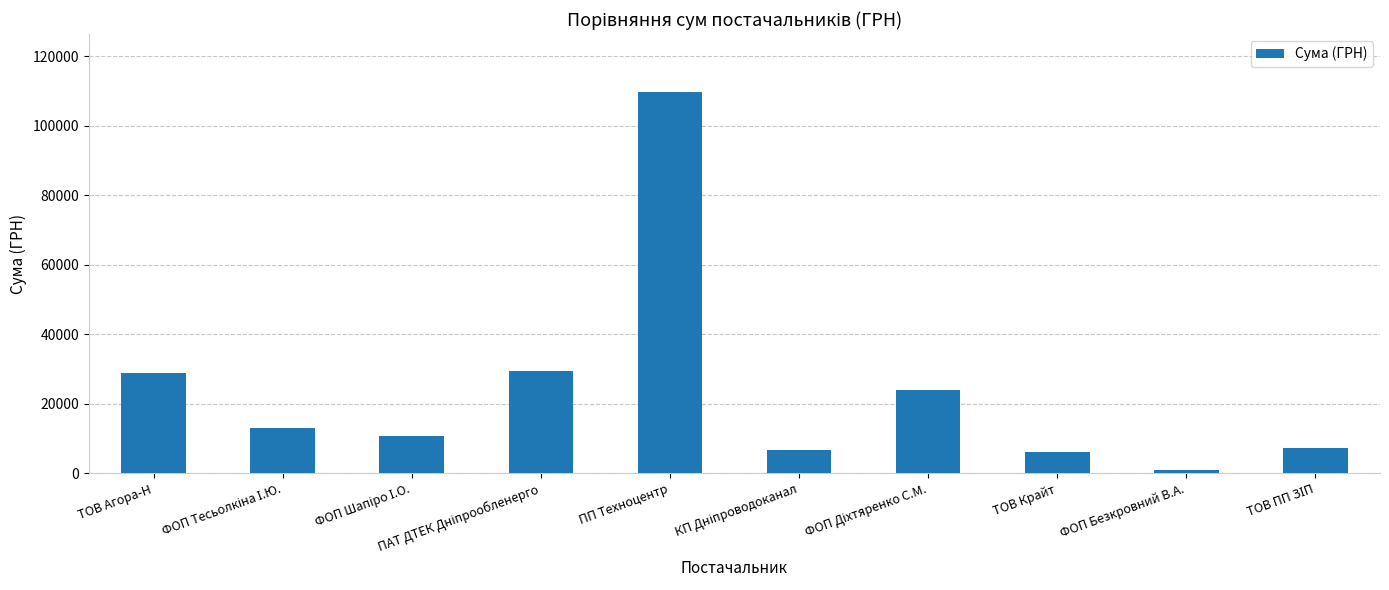

What is the value of the 3rd bar from the left?

10809.1